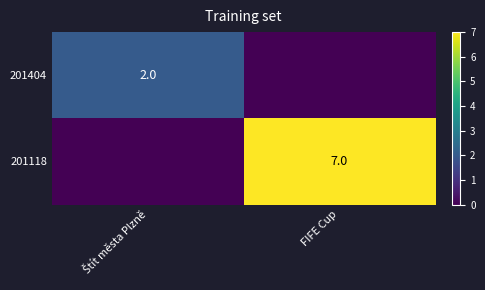

True or false: 201118 has a value of 0 at Štít města Plzně.

True